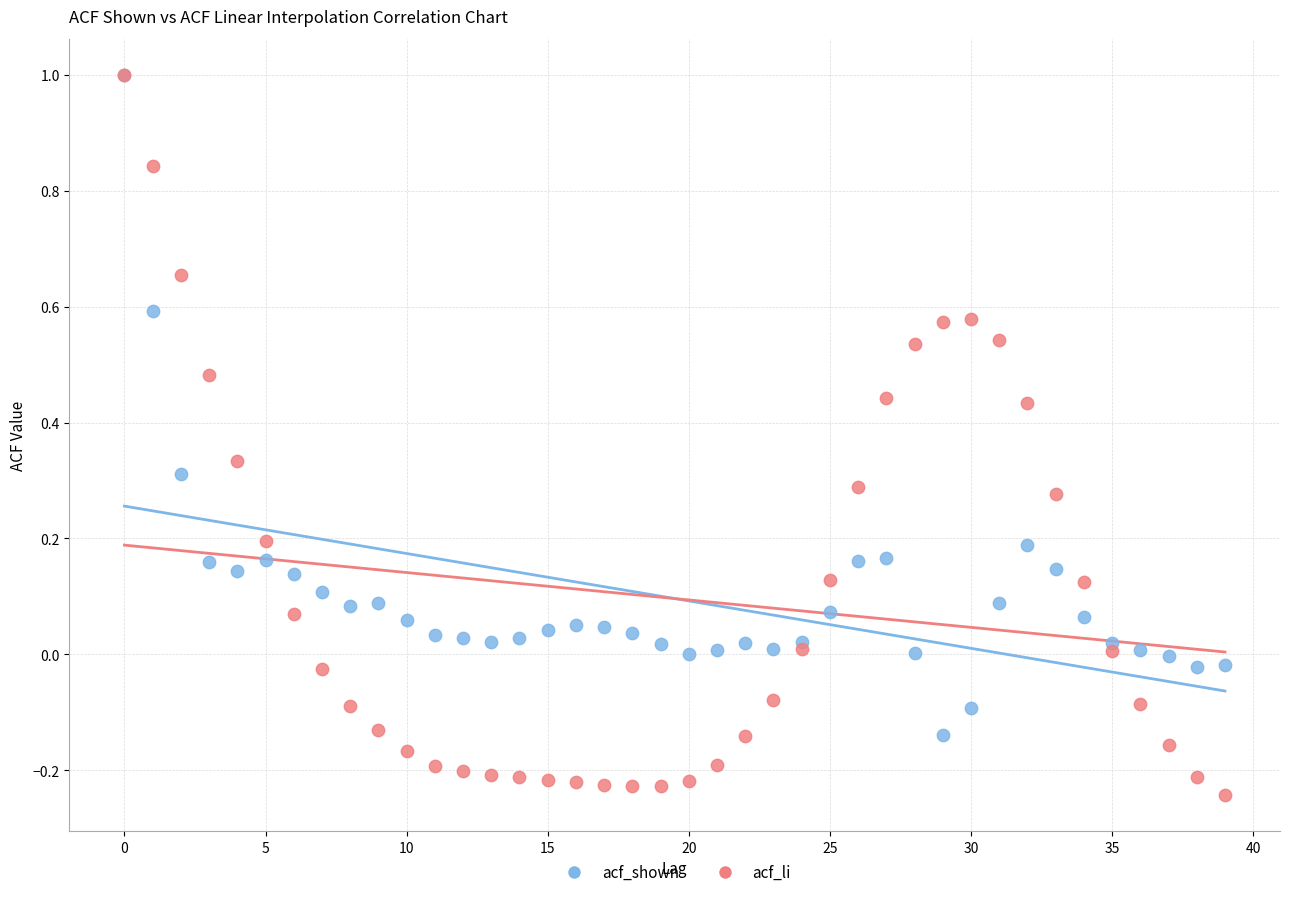

What are all the series names shown in the legend?

acf_shown, acf_li